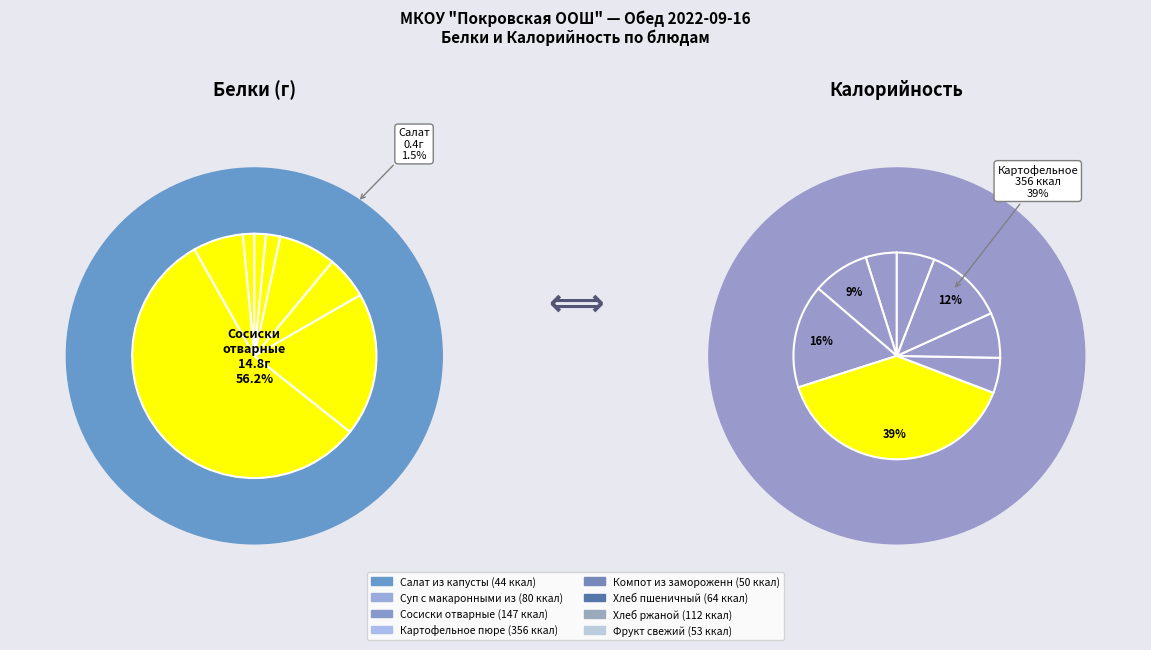

How many slices are in this pie chart?

8